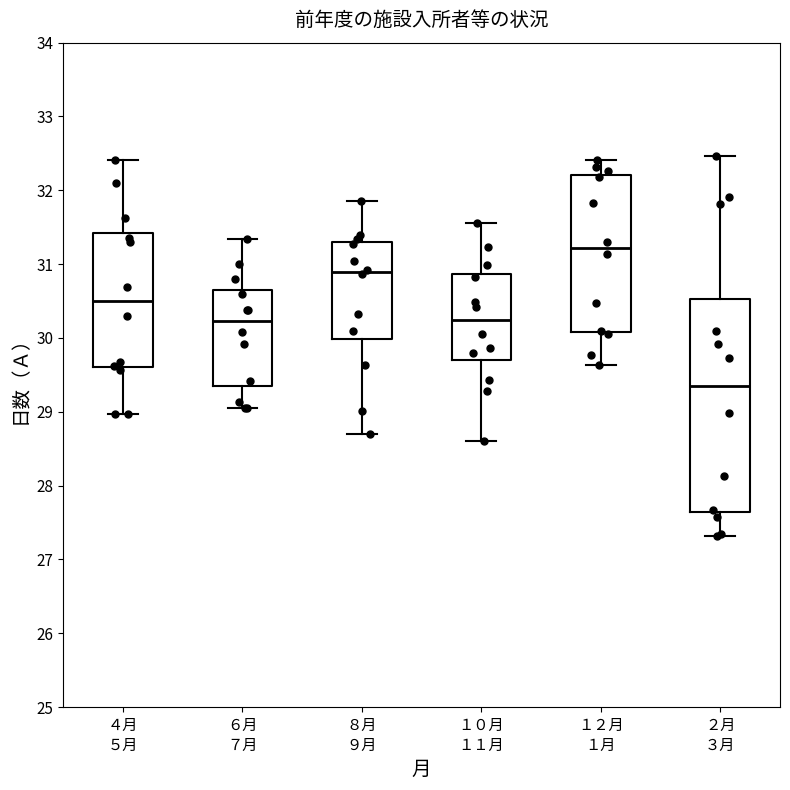

Which box's median line is the lowest?

２月 ３月